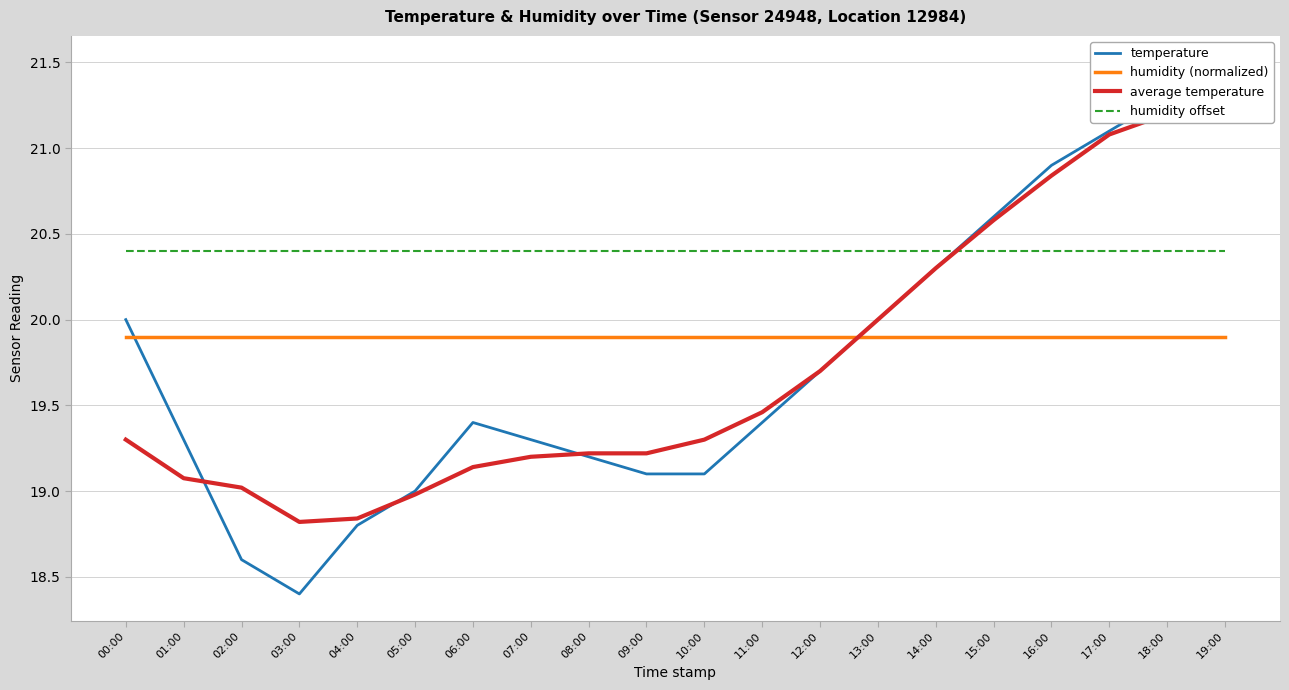

At how many categories does at least one series exceed 18?

20